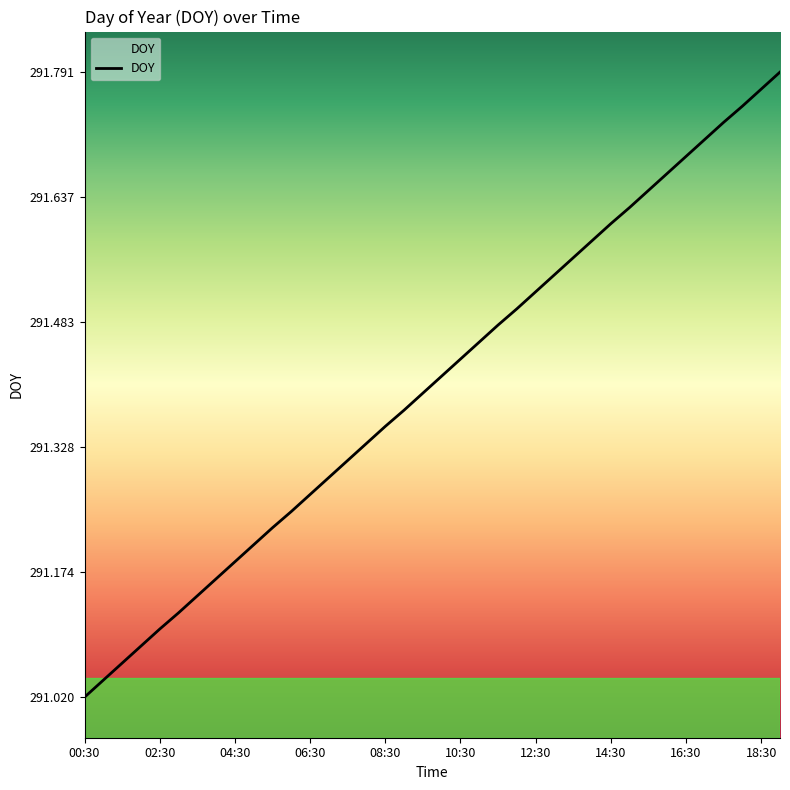

What is the difference between the maximum and minimum values?

0.8